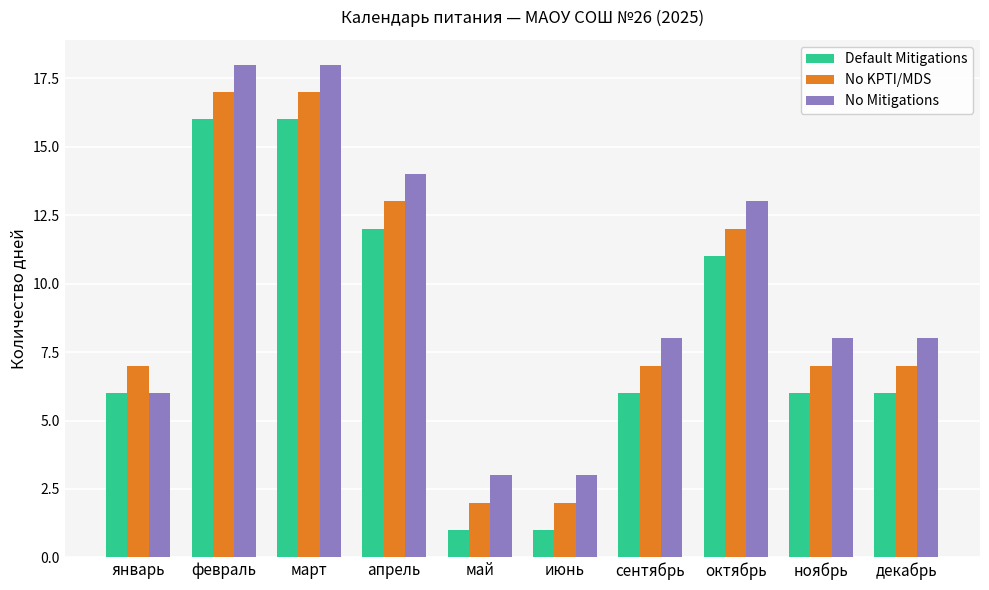

What is the total value across all series at апрель?

39